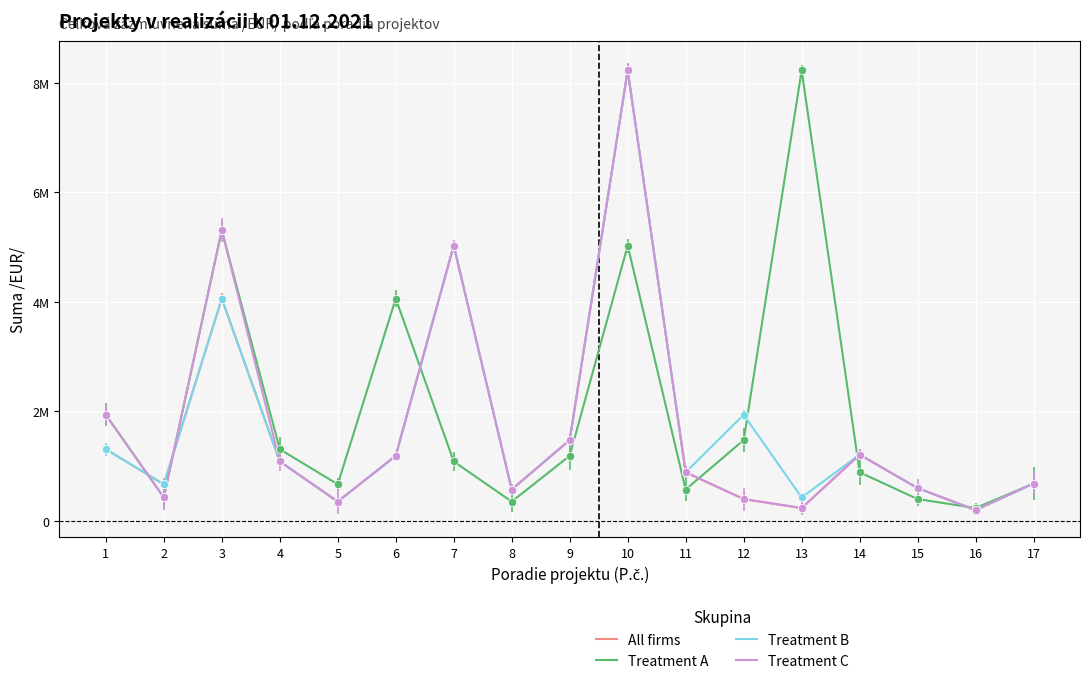

What is the sum of all Treatment A values?

33874482